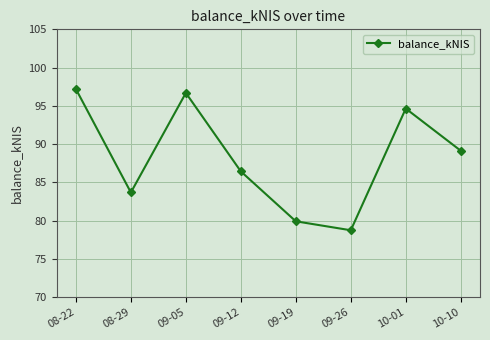

How many points are lower than both their immediate neighbors (excluding endpoints)?

2